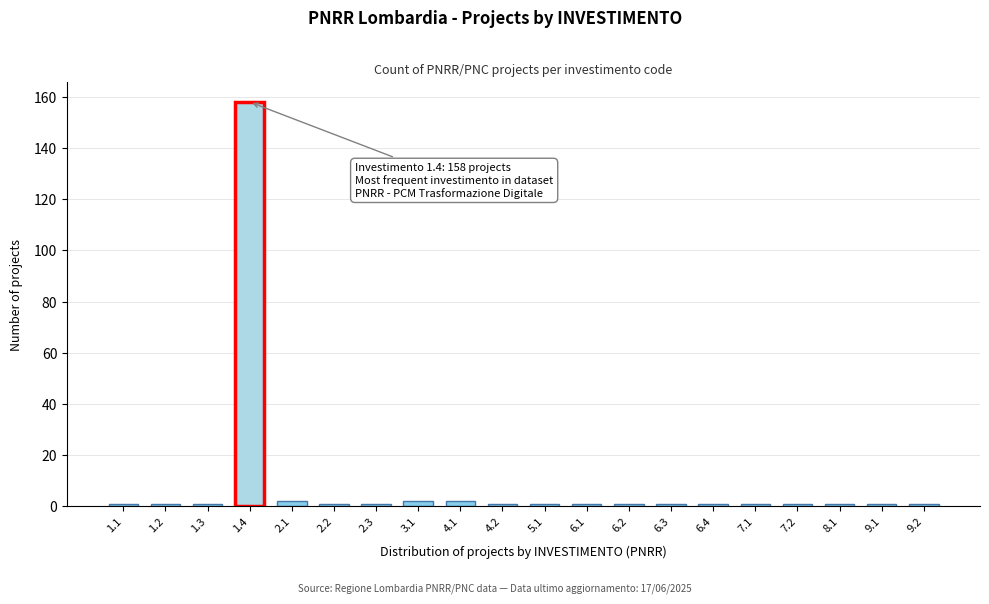

Reading left to right, extract all data points from this chart.

1	1	1	158	2	1	1	2	2	1	1	1	1	1	1	1	1	1	1	1